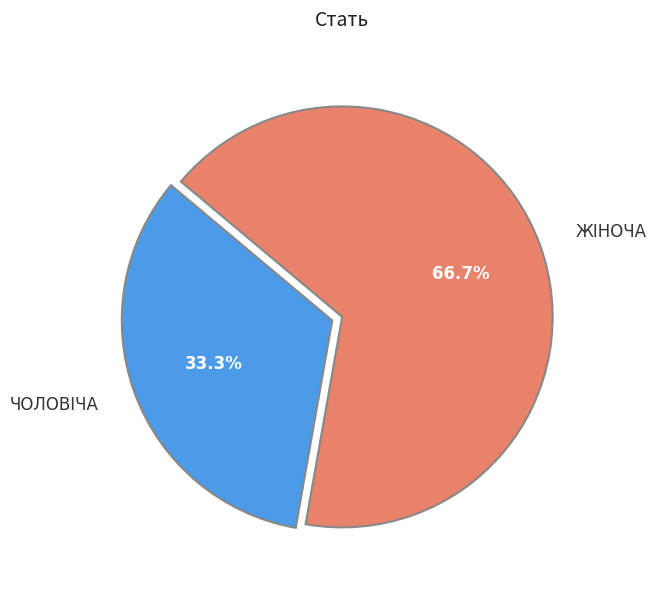

Is there any slice that represents more than half of the pie?

Yes